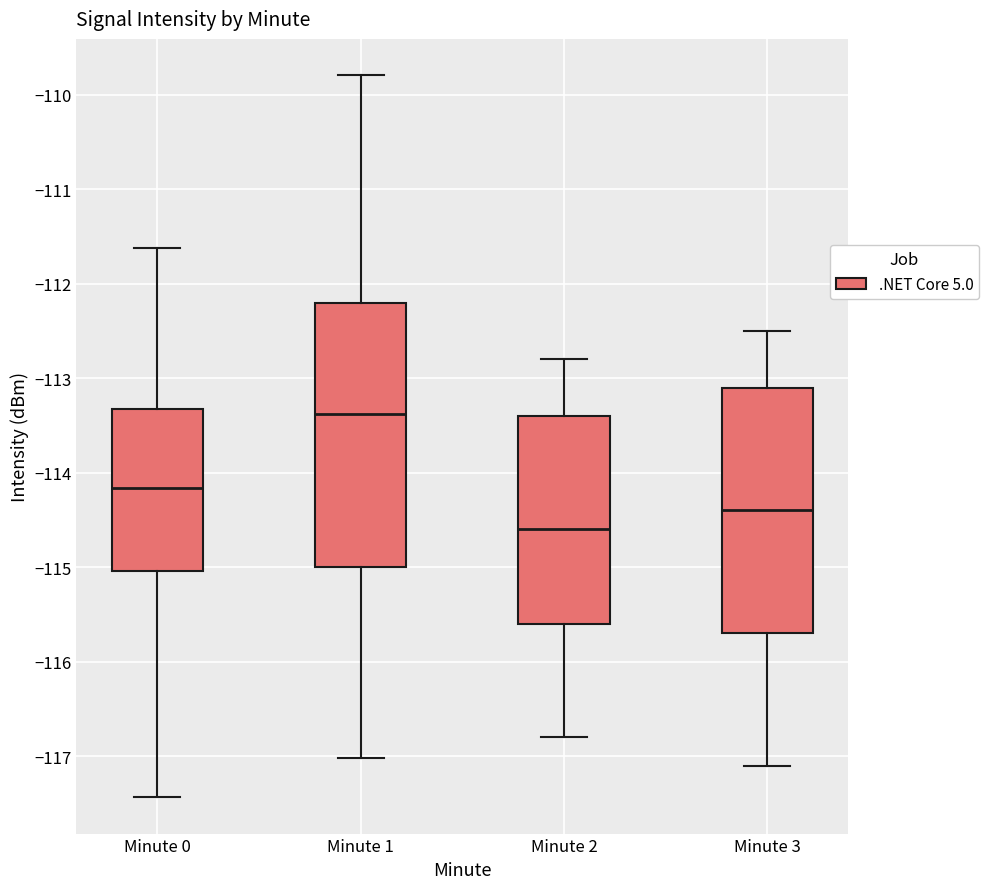

Reading left to right, read every box against the y-axis: the position of its median line, the range the box covers, and the ends of its whiskers. The values are not printed on the chart, so give them approximately, as read against the axis.

Minute 0: median -114.2, box -115.0 to -113.3, whiskers -117.4 to -111.6
Minute 1: median -113.4, box -115.0 to -112.2, whiskers -117.0 to -109.8
Minute 2: median -114.6, box -115.6 to -113.4, whiskers -116.8 to -112.8
Minute 3: median -114.4, box -115.7 to -113.1, whiskers -117.1 to -112.5